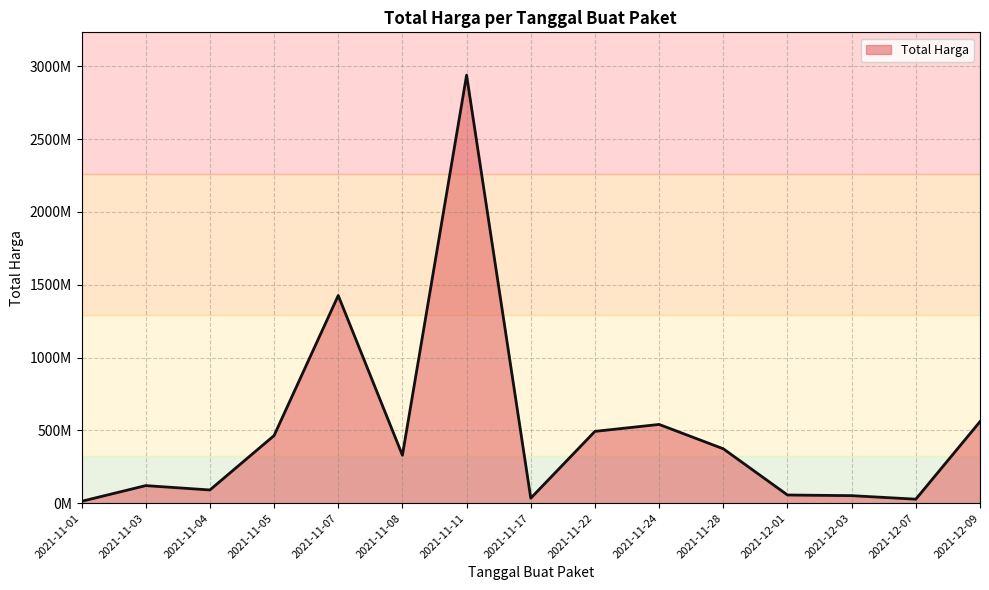

What is the difference between the maximum and second lowest values?

2891940000